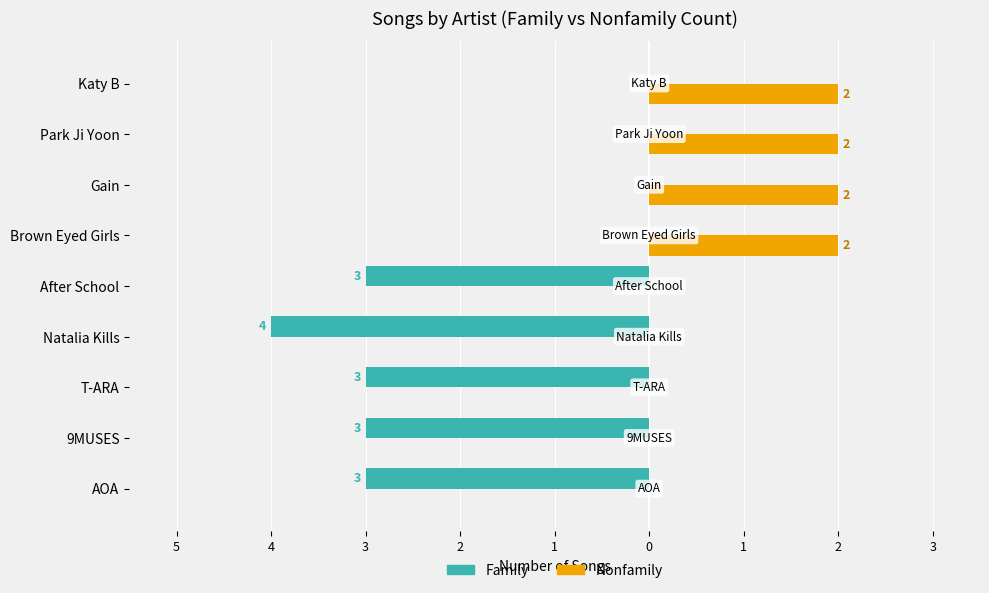

What are all the series names shown in the legend?

Family, Nonfamily